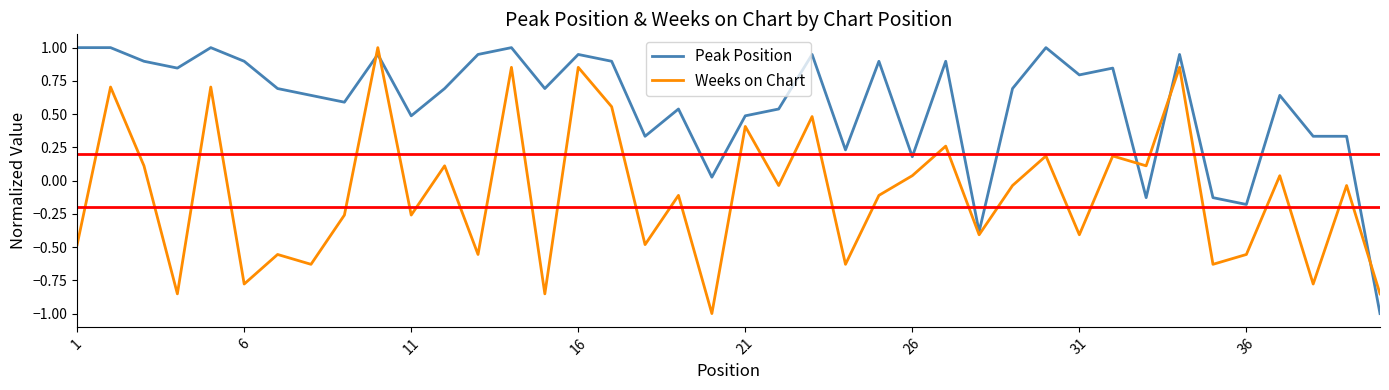

How many values in Peak Position are above zero?

35